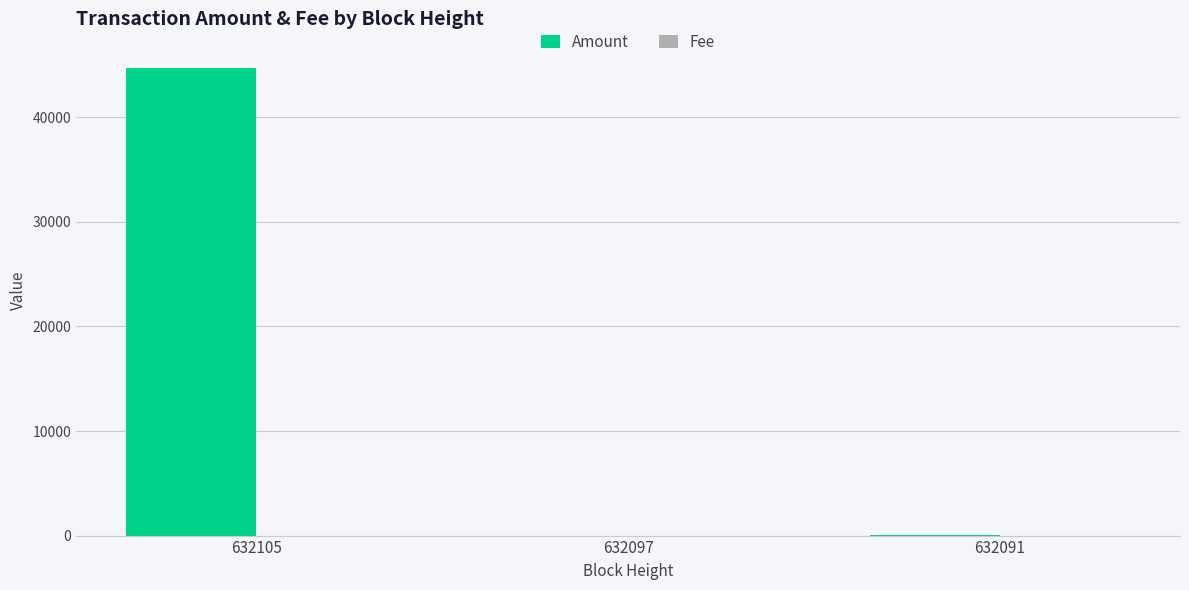

Are the bars grouped side by side (vs. stacked)?

Yes